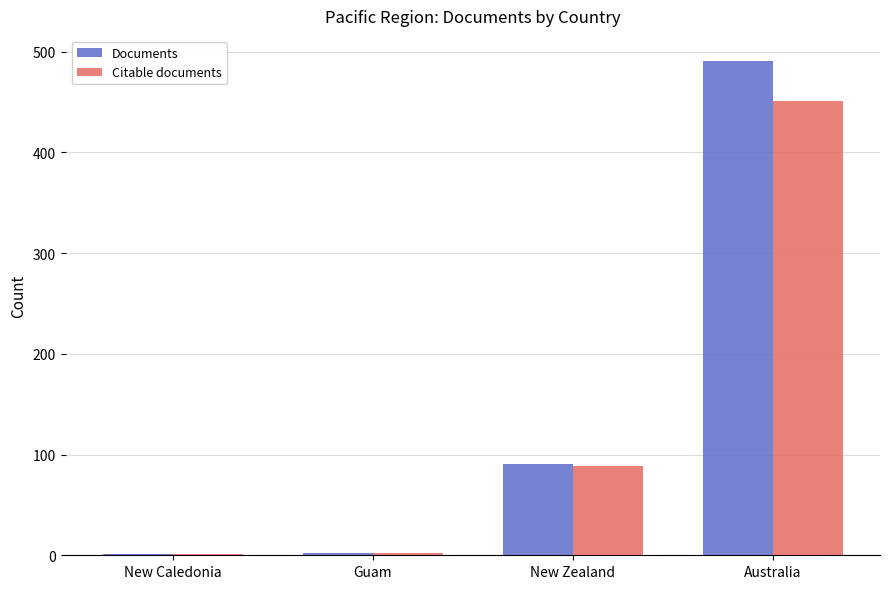

Which series has the widest spread of values?

Documents